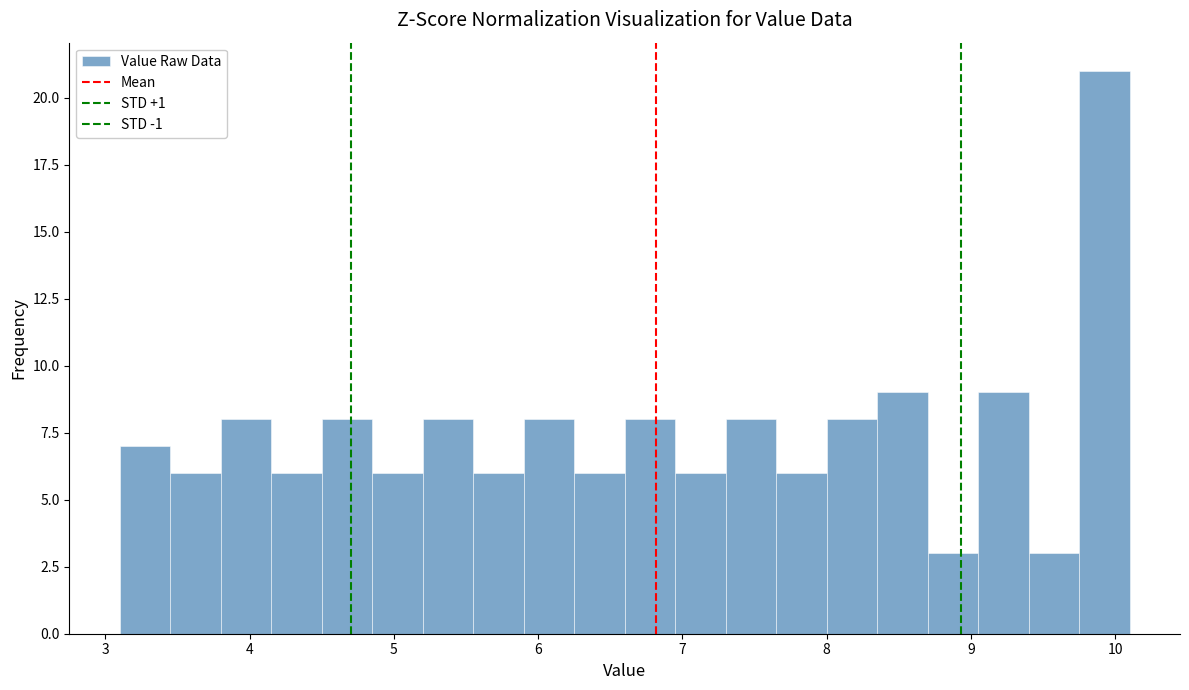

Read against the x-axis, roughly where is the centre of the tallest bar?

9.9